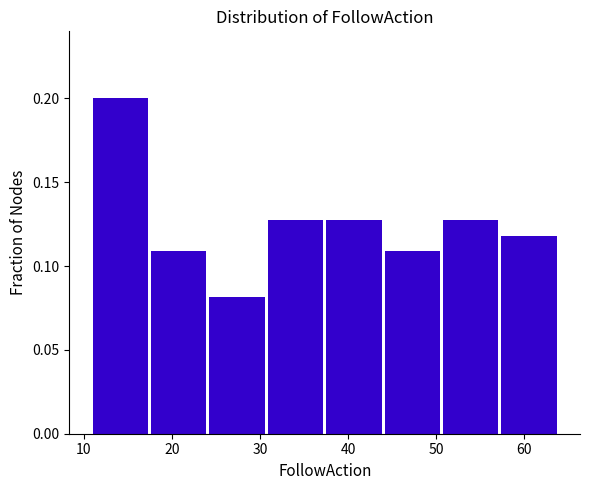

How tall is the bar that spans 38 to 44 on the x-axis? Neither the bar edges nor the heights are printed on the chart, so give them approximately, as read against the axes.

0.125